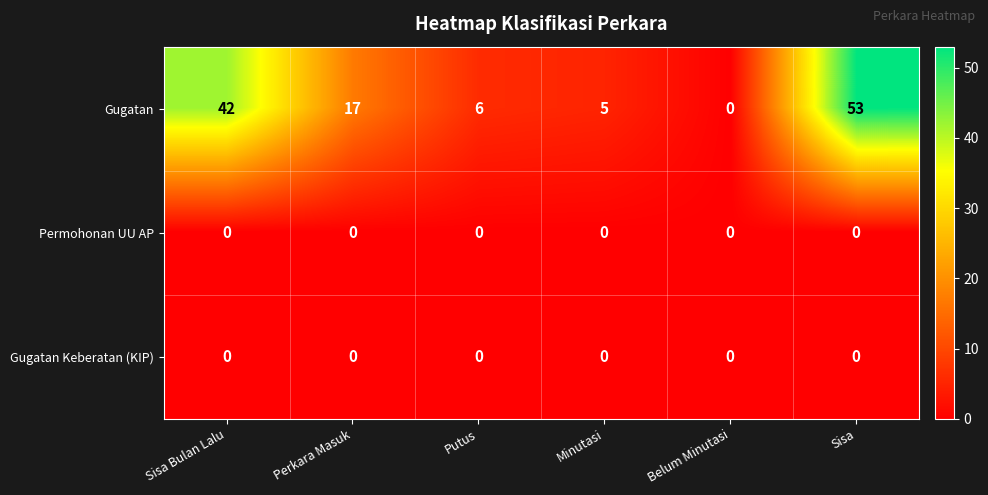

Reading left to right, transcribe all the data shown in this chart.

Gugatan: Sisa Bulan Lalu=42	Perkara Masuk=17	Putus=6	Minutasi=5	Belum Minutasi=0	Sisa=53
Permohonan UU AP: Sisa Bulan Lalu=0	Perkara Masuk=0	Putus=0	Minutasi=0	Belum Minutasi=0	Sisa=0
Gugatan Keberatan (KIP): Sisa Bulan Lalu=0	Perkara Masuk=0	Putus=0	Minutasi=0	Belum Minutasi=0	Sisa=0